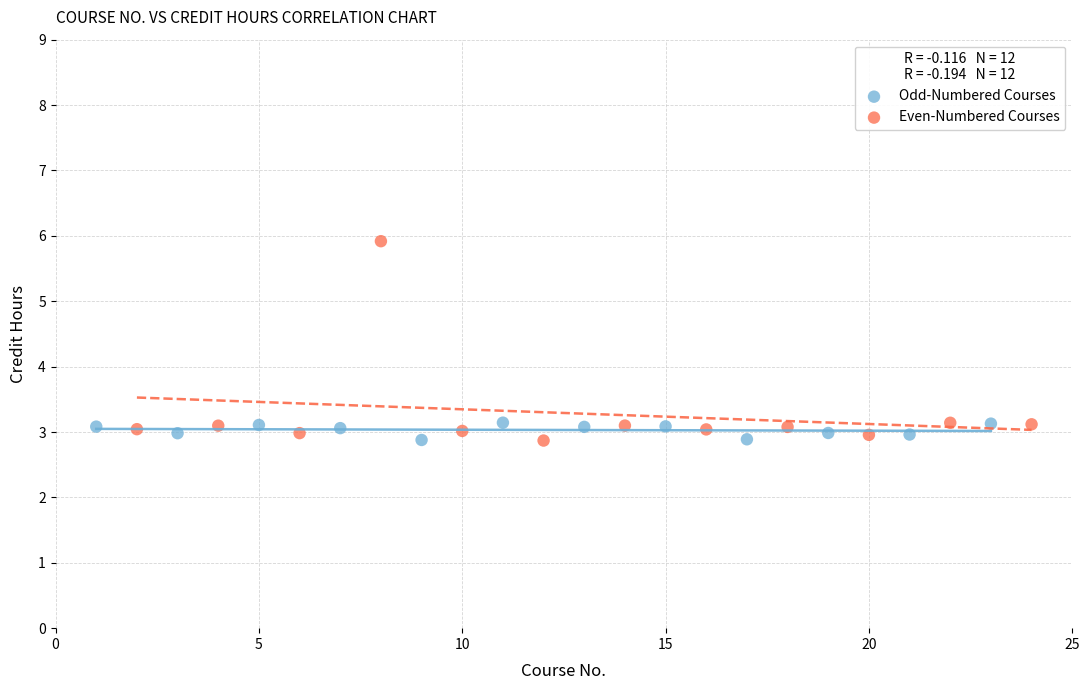

Which series contains the highest Y value?

Even-Numbered Courses